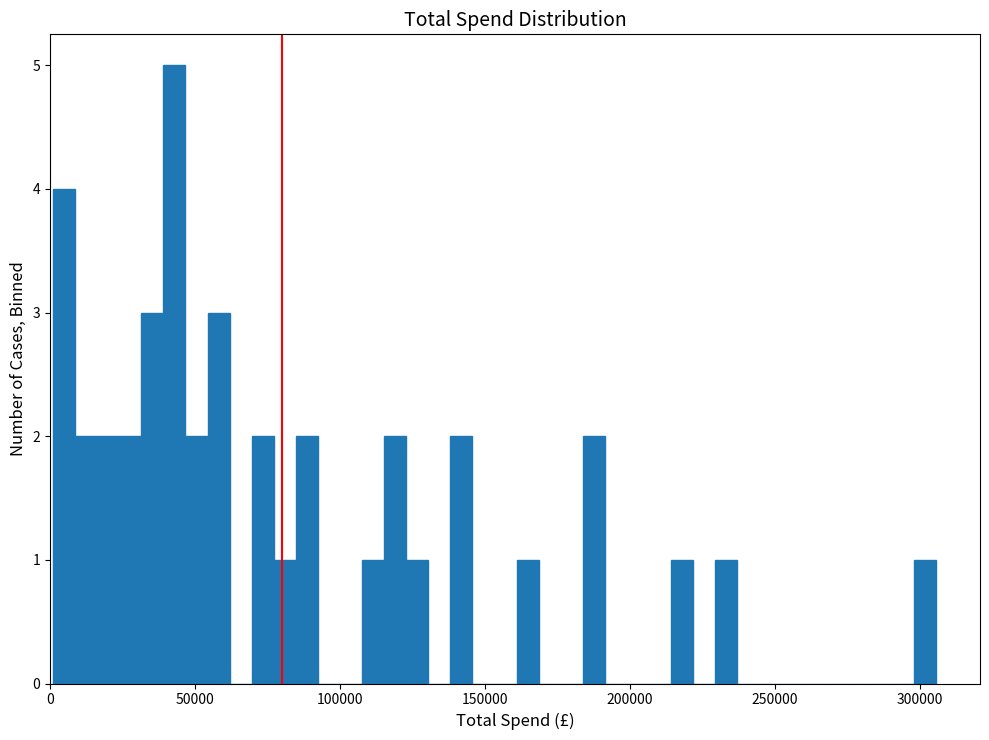

Read against the x-axis, roughly where is the centre of the tallest bar?

45000